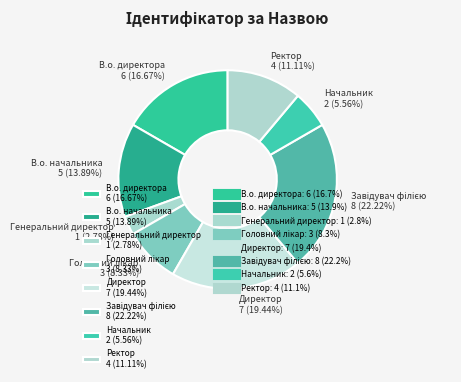

What percentage is the В.о. директора slice, to the nearest percent?

17%